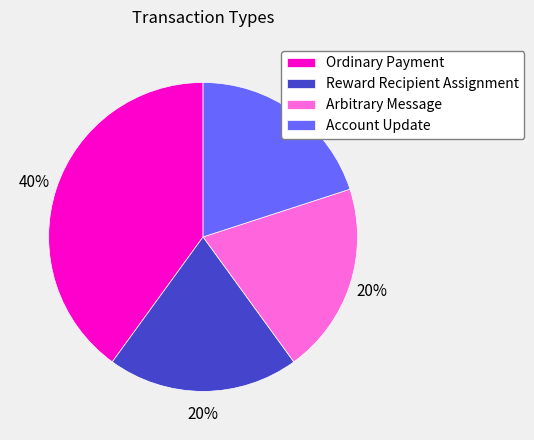

To the nearest percent, what portion does Ordinary Payment represent?

40%